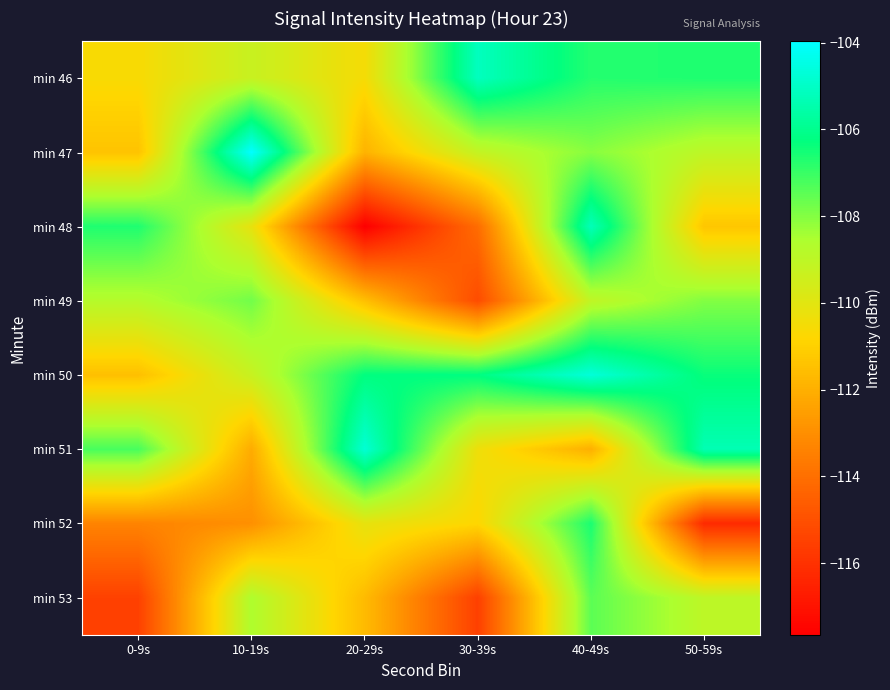

Reading right to left, list all the values displayed in this chart.

min 46: 50-59s=-106.7	40-49s=-106.7	30-39s=-105.1	20-29s=-110.5	10-19s=-109.3	0-9s=-110.6
min 47: 50-59s=-109.0	40-49s=-108.0	30-39s=-109.1	20-29s=-111.9	10-19s=-104.0	0-9s=-111.4
min 48: 50-59s=-111.3	40-49s=-105.2	30-39s=-114.1	20-29s=-117.6	10-19s=-110.2	0-9s=-106.7
min 49: 50-59s=-108.0	40-49s=-109.1	30-39s=-115.1	20-29s=-111.5	10-19s=-107.8	0-9s=-108.8
min 50: 50-59s=-106.4	40-49s=-104.7	30-39s=-106.2	20-29s=-106.3	10-19s=-109.3	0-9s=-111.5
min 51: 50-59s=-105.3	40-49s=-112.0	30-39s=-110.4	20-29s=-104.7	10-19s=-112.1	0-9s=-107.2
min 52: 50-59s=-116.2	40-49s=-106.6	30-39s=-110.8	20-29s=-110.1	10-19s=-113.0	0-9s=-113.3
min 53: 50-59s=-109.0	40-49s=-107.5	30-39s=-115.5	20-29s=-111.7	10-19s=-108.6	0-9s=-115.5